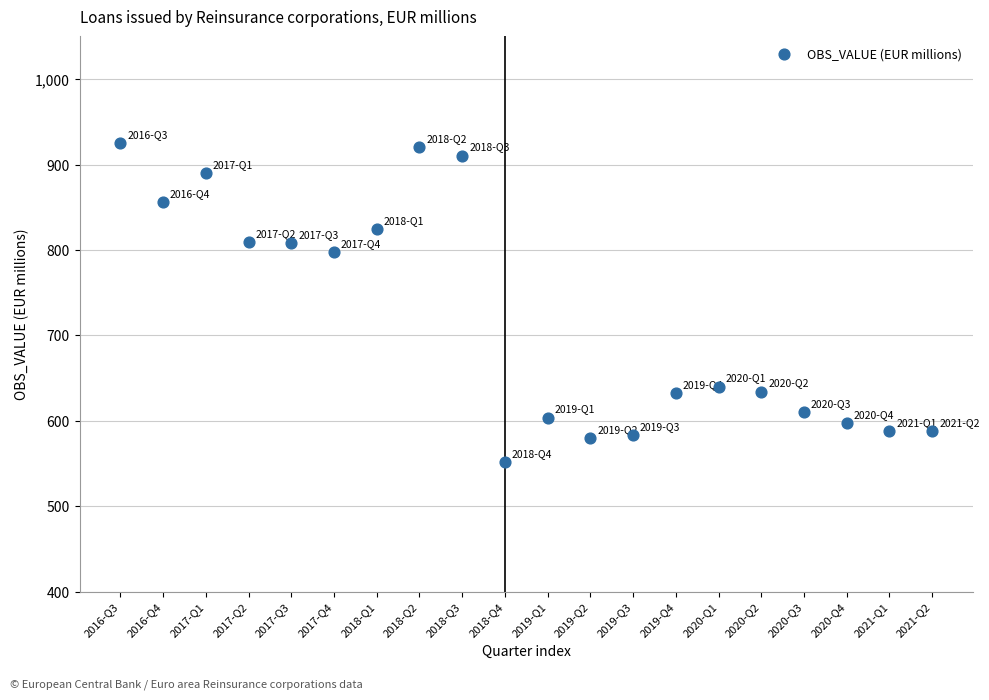

What Y value in the scatter plot is closest to 738?

797.9